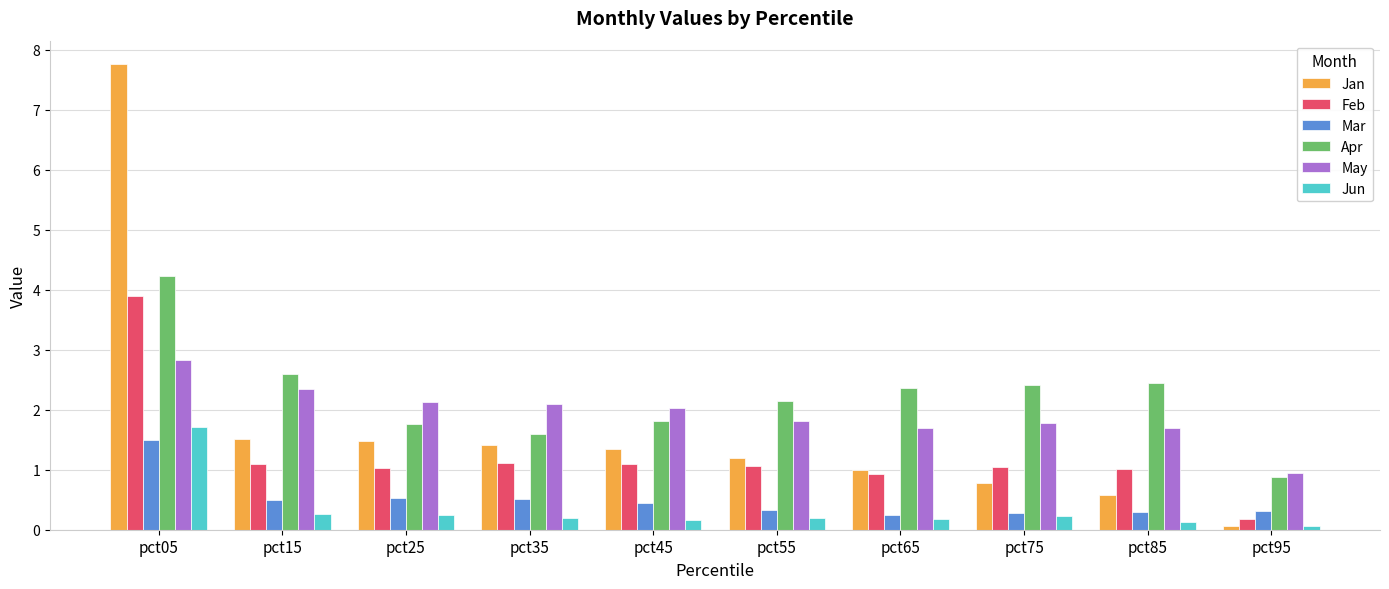

Does the chart contain stacked bars?

No